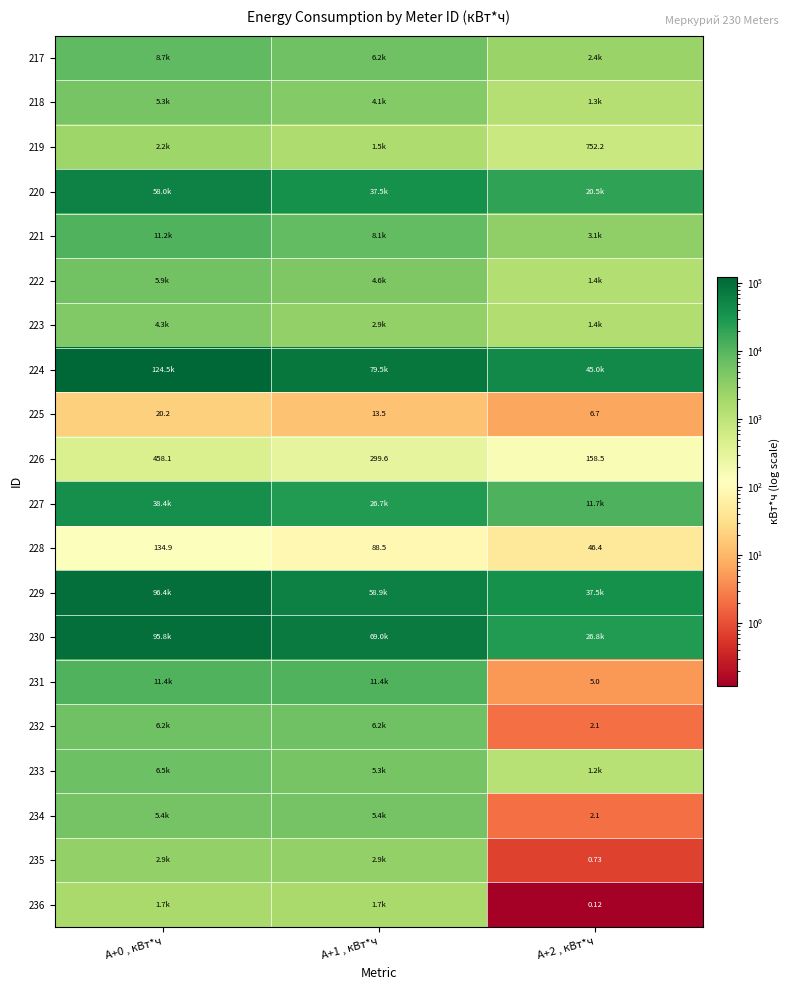

Rank the series by their maximum value, from highest to lowest.

224, 229, 230, 220, 227, 231, 221, 217, 233, 232, 222, 234, 218, 223, 235, 219, 236, 226, 228, 225